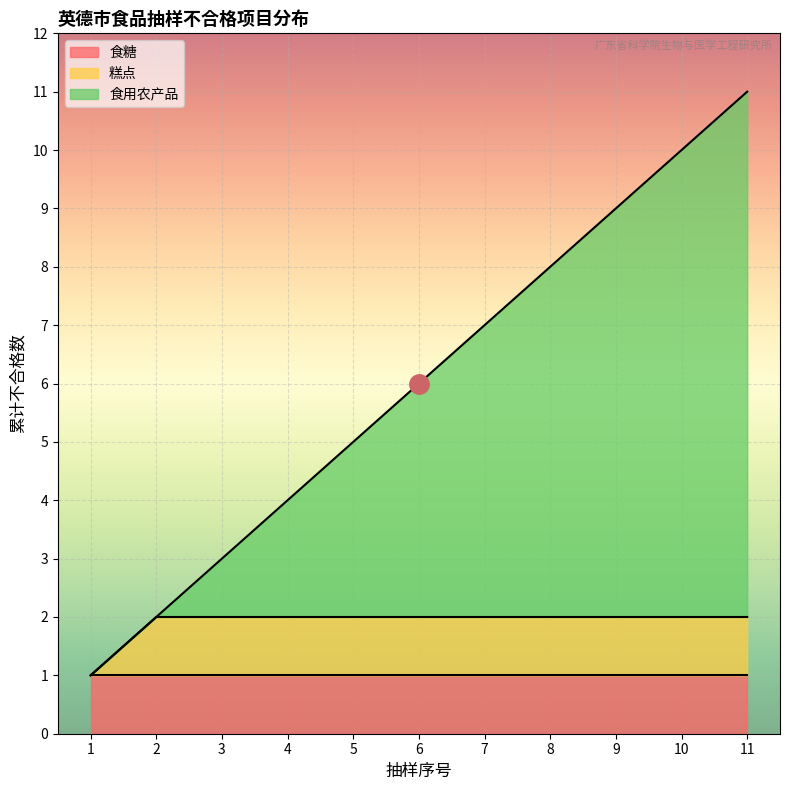

Is it true that 食糖 equals 1 at 5?

True